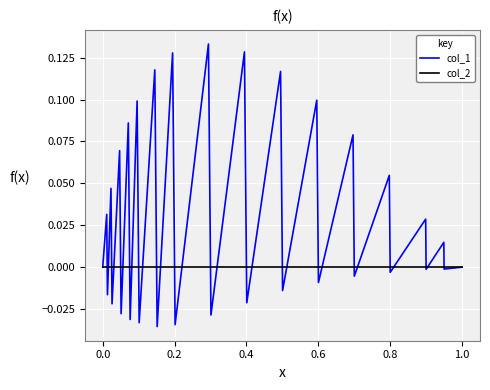

Which series has the widest spread of values?

col_1